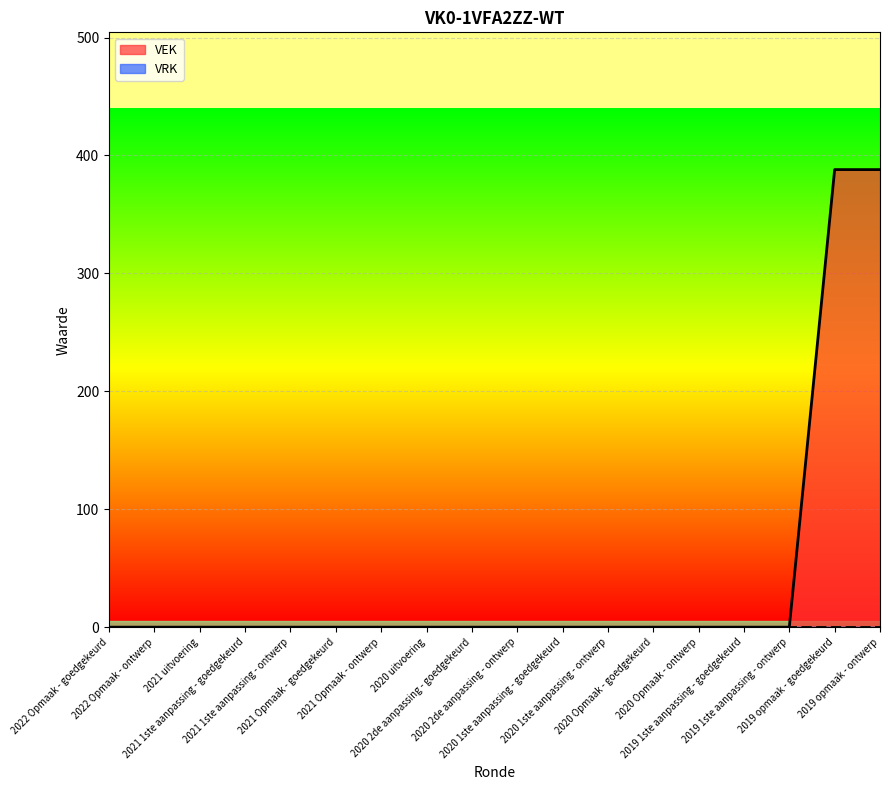

List the labels in order of value, largest first.

2019 opmaak - goedgekeurd, 2019 opmaak - ontwerp, 2022 Opmaak - goedgekeurd, 2022 Opmaak - ontwerp, 2021 uitvoering, 2021 1ste aanpassing - goedgekeurd, 2021 1ste aanpassing - ontwerp, 2021 Opmaak - goedgekeurd, 2021 Opmaak - ontwerp, 2020 uitvoering, 2020 2de aanpassing - goedgekeurd, 2020 2de aanpassing - ontwerp, 2020 1ste aanpassing - goedgekeurd, 2020 1ste aanpassing - ontwerp, 2020 Opmaak - goedgekeurd, 2020 Opmaak - ontwerp, 2019 1ste aanpassing - goedgekeurd, 2019 1ste aanpassing - ontwerp